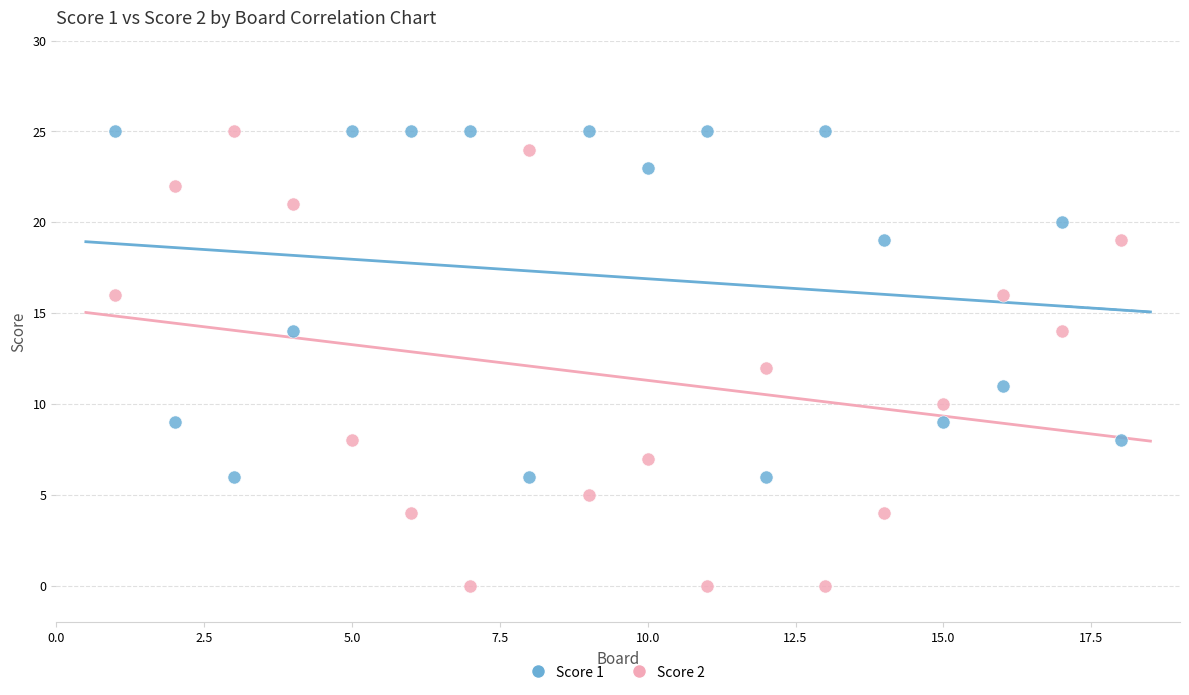

Which series contains the lowest Y value?

Score 2